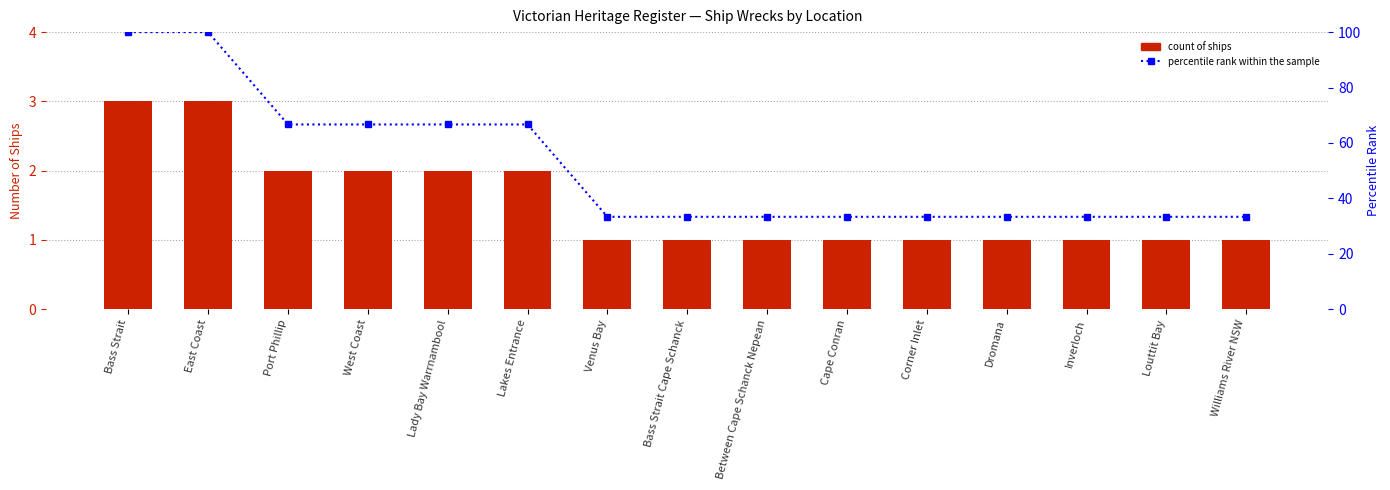

List the labels in order of Count of Ships value, smallest first.

Venus Bay, Bass Strait Cape Schanck, Between Cape Schanck Nepean, Cape Conran, Corner Inlet, Dromana, Inverloch, Louttit Bay, Williams River NSW, Port Phillip, West Coast, Lady Bay Warrnambool, Lakes Entrance, Bass Strait, East Coast